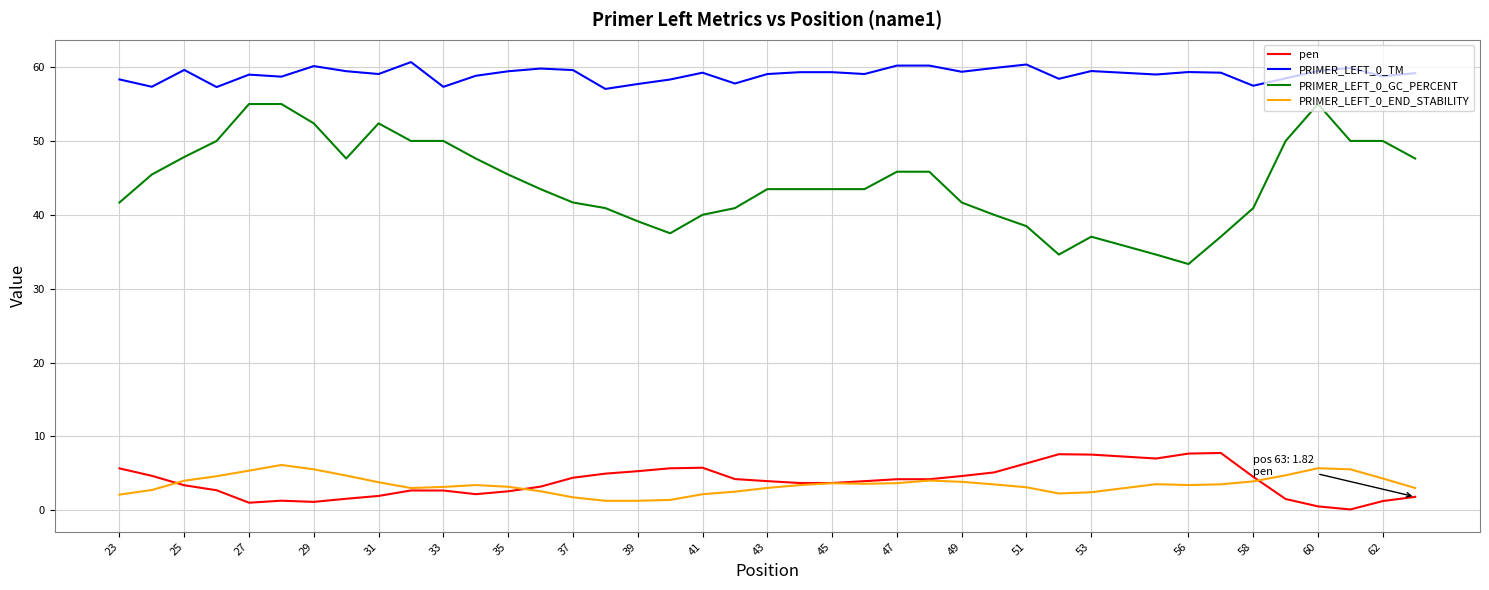

What is the lowest value of the PRIMER_LEFT_0_TM series?

57.0